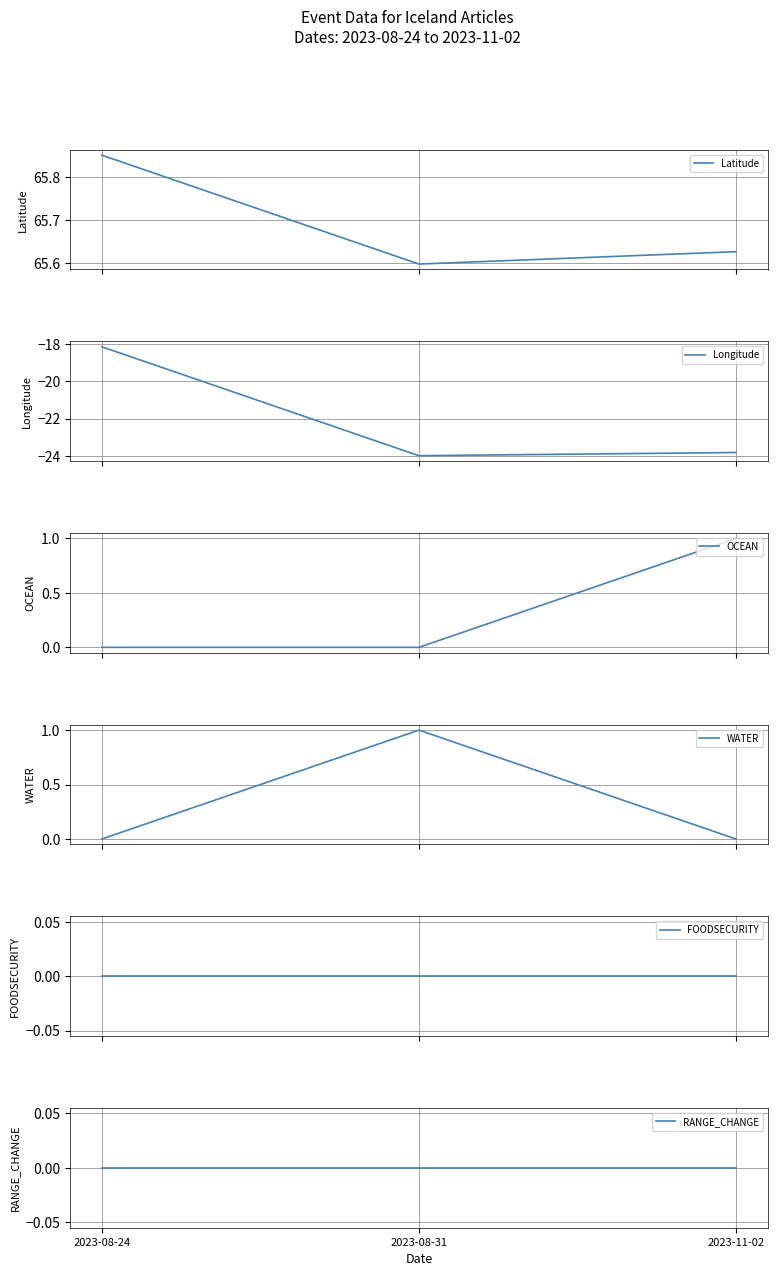

Reading right to left, transcribe all the data shown in this chart.

Latitude: 65.6	65.6	65.8
Longitude: -23.8	-24.0	-18.1
OCEAN: 1.0	0.0	0.0
WATER: 0.0	1.0	0.0
FOODSECURITY: 0.0	0.0	0.0
RANGE_CHANGE: 0.0	0.0	0.0